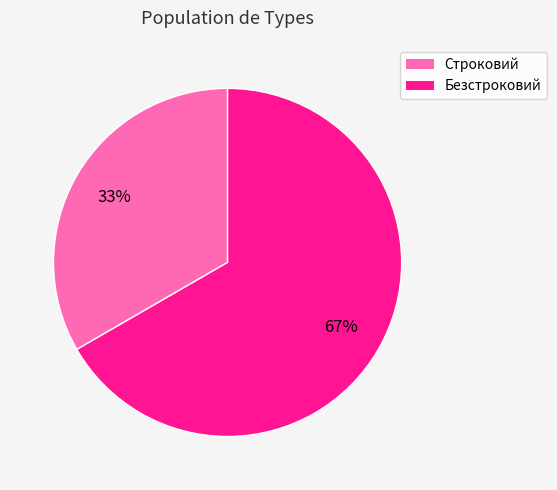

The Строковий slice represents 33% of the pie. True or false?

True